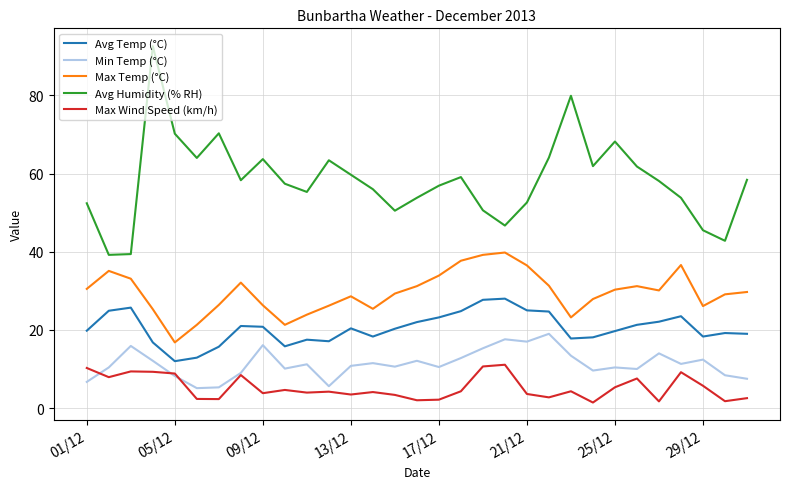

Rank the series by their maximum value, from lowest to highest.

Max Wind Speed (km/h), Min Temp (°C), Avg Temp (°C), Max Temp (°C), Avg Humidity (% RH)